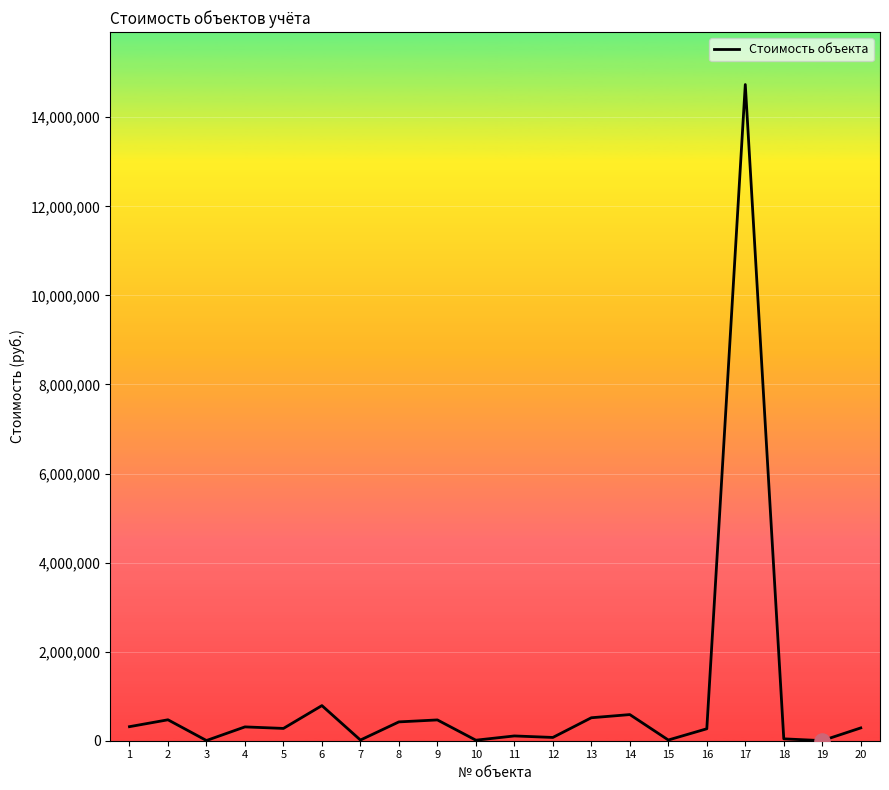

What is the ratio of the value at 15 to the value at 18?

0.4